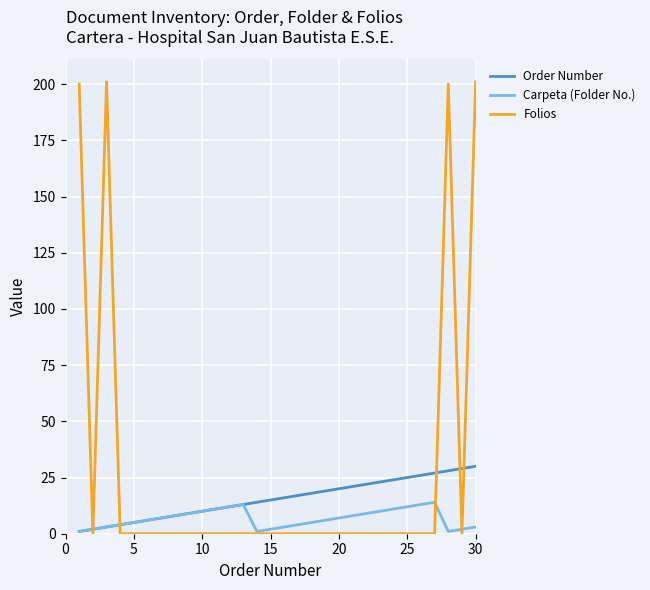

Rank the series by their maximum value, from lowest to highest.

Carpeta (Folder No.), Order Number, Folios